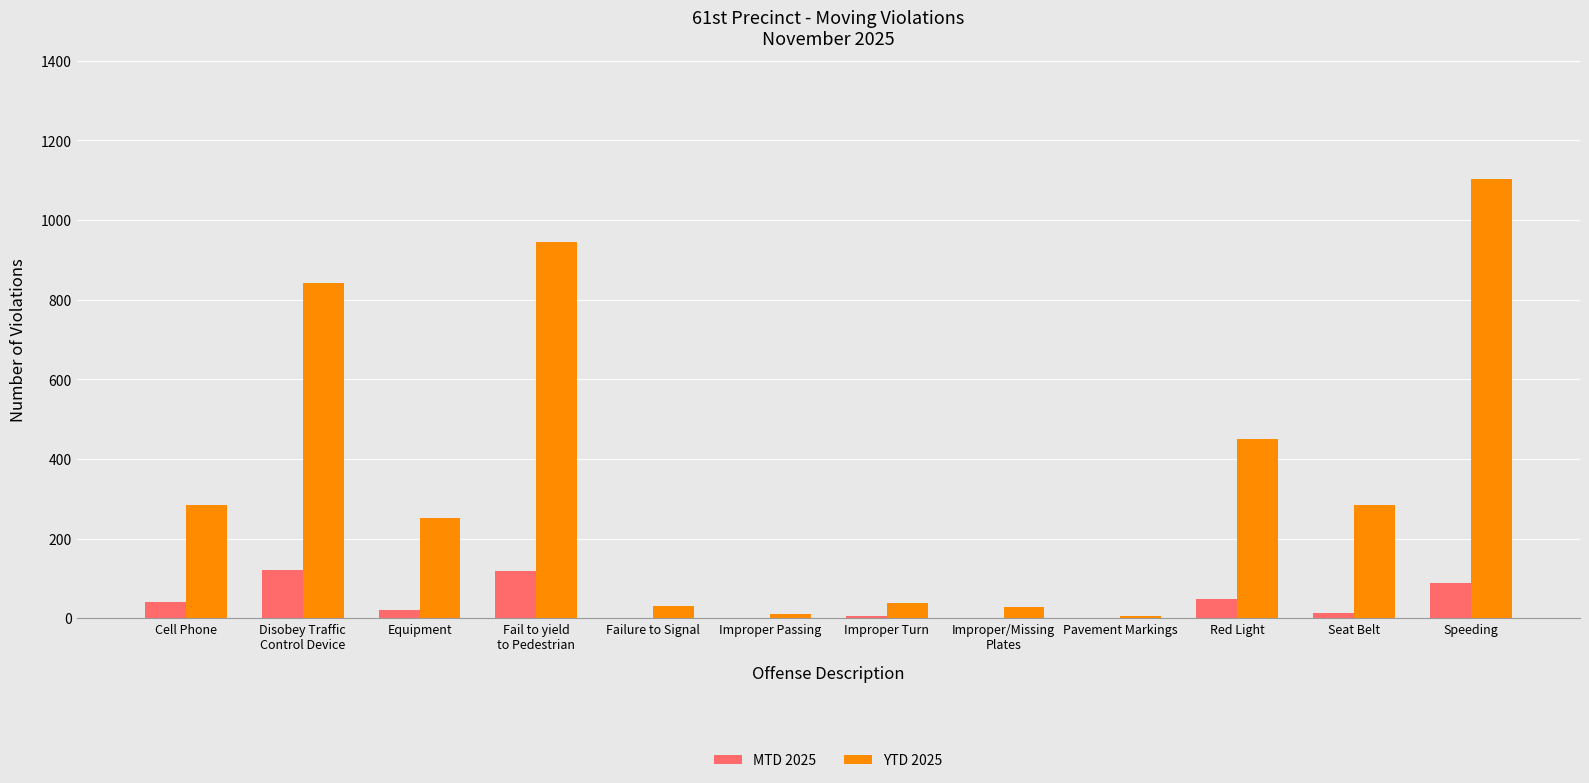

What is the sum of all YTD 2025 values?

4272